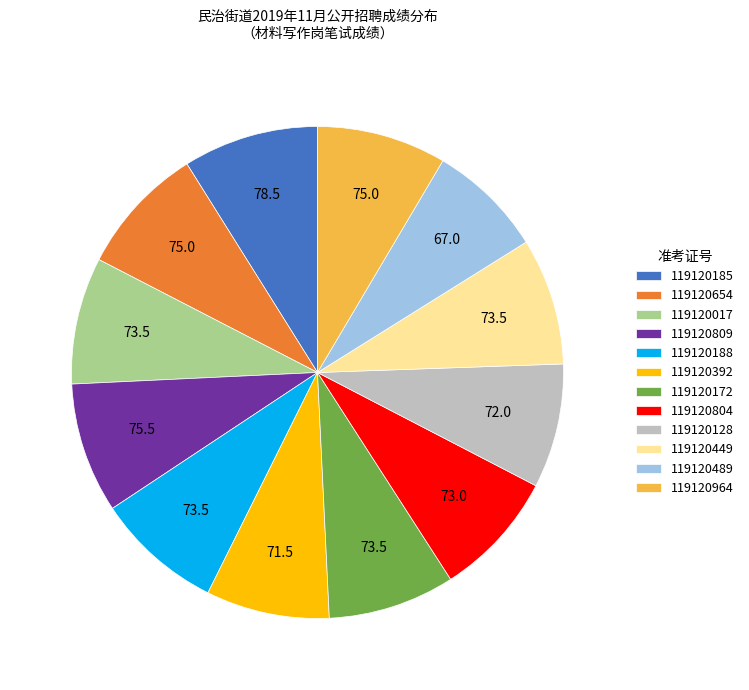

Between 119120128 and 119120489, which is larger?

119120128